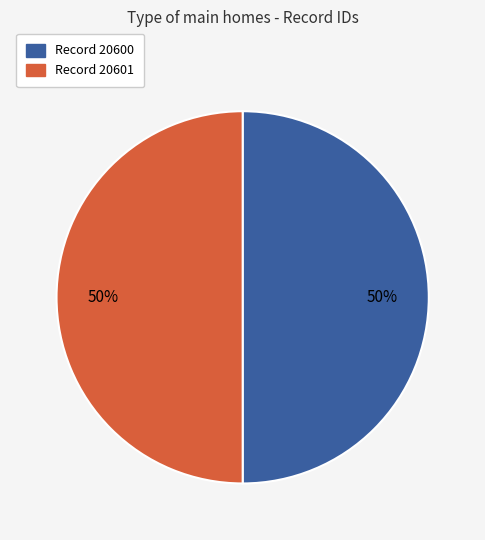

To the nearest percent, what is the average slice percentage?

50%